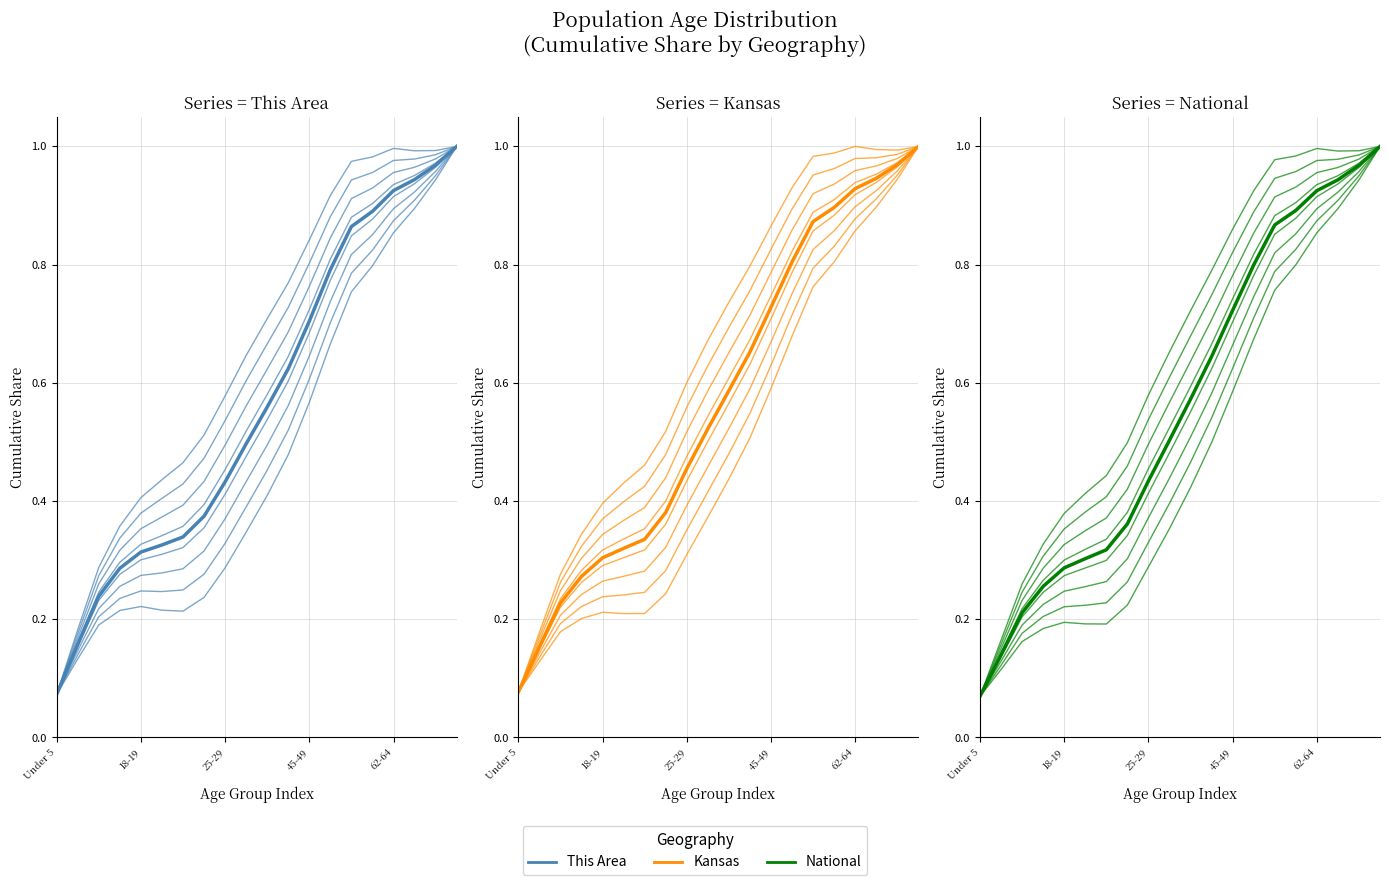

What is the total value across all series at 13?

2.4